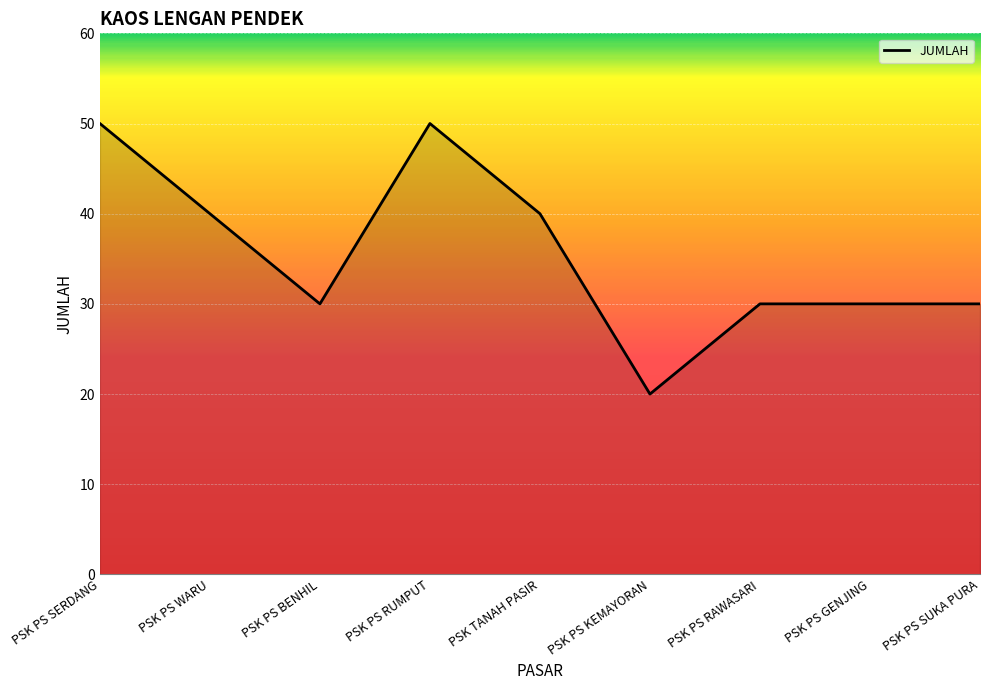

What is the smallest value displayed?

20